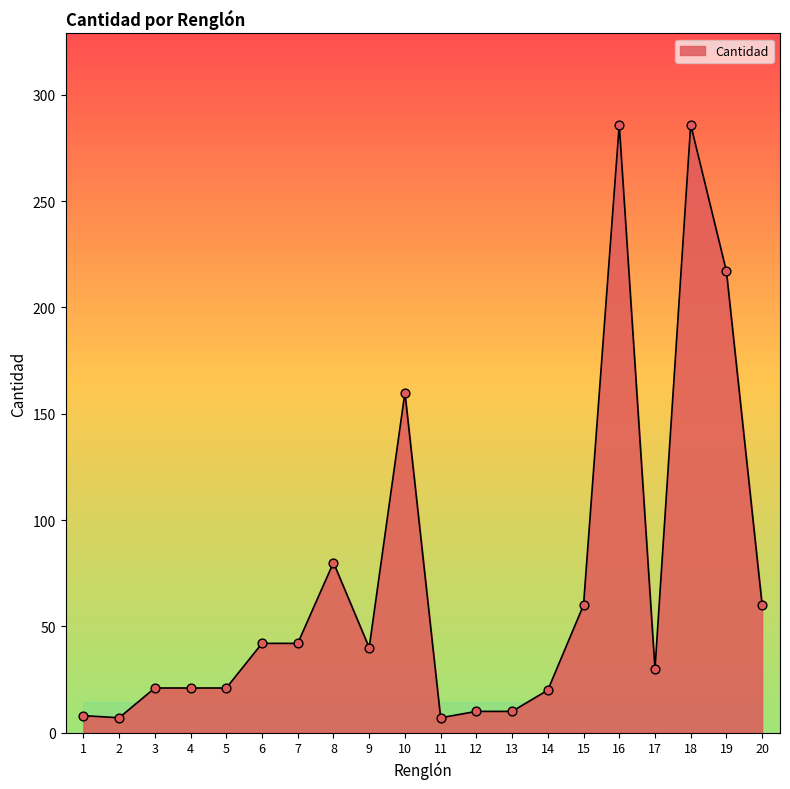

What is the ratio of the value at 17 to the value at 20?

0.5